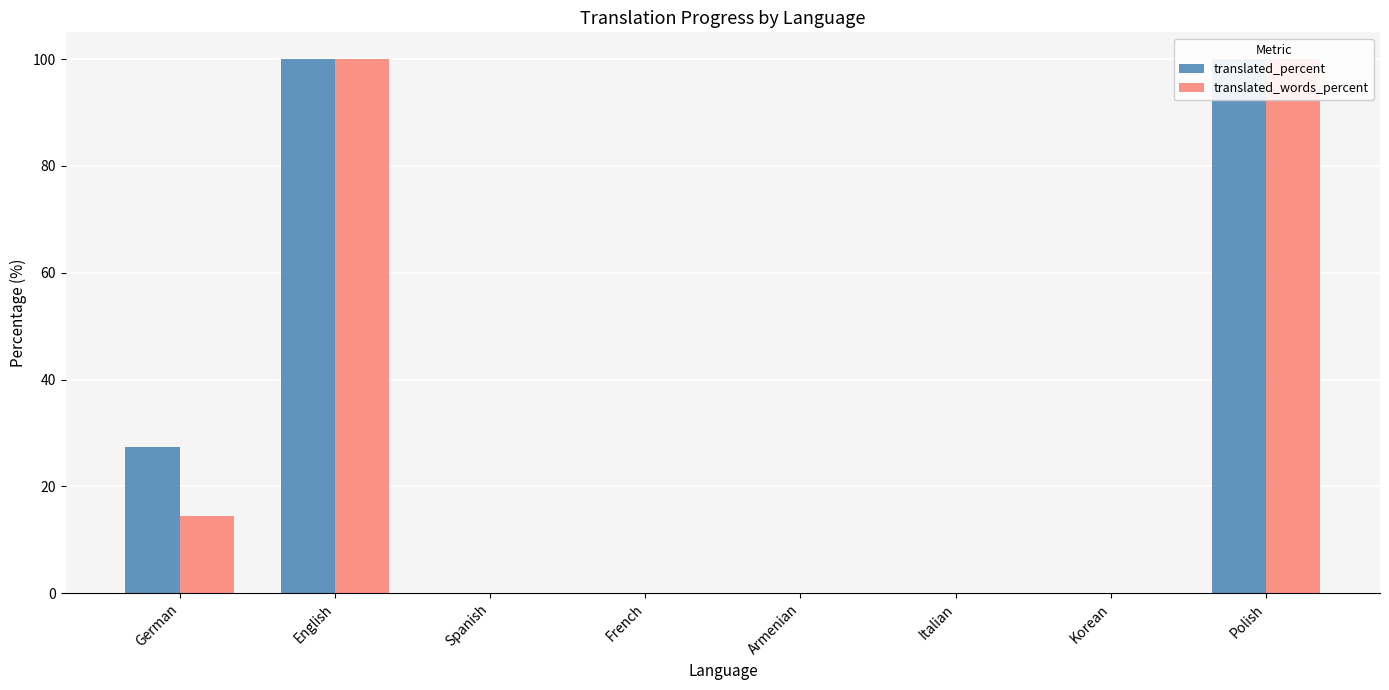

The translated_percent series shows 60.8 at Spanish. True or false?

False